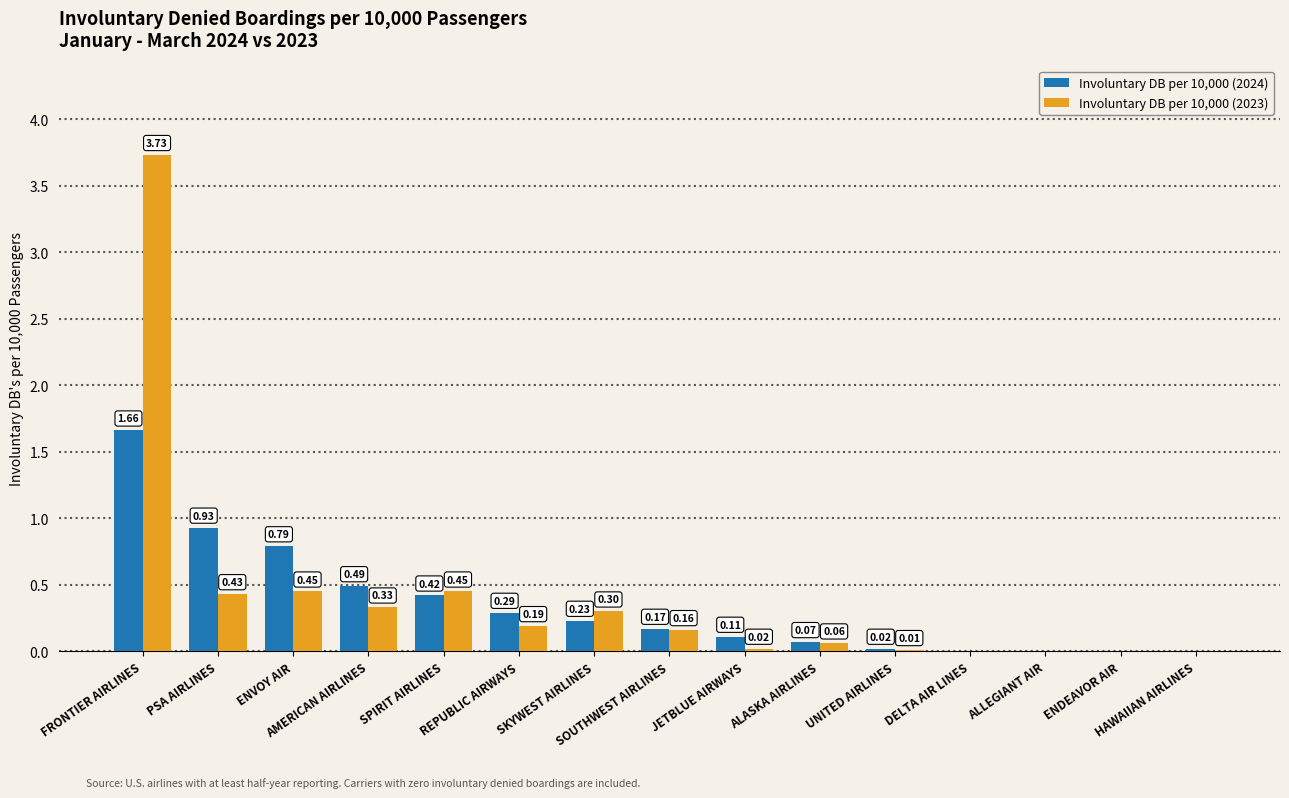

Does the chart contain stacked bars?

No